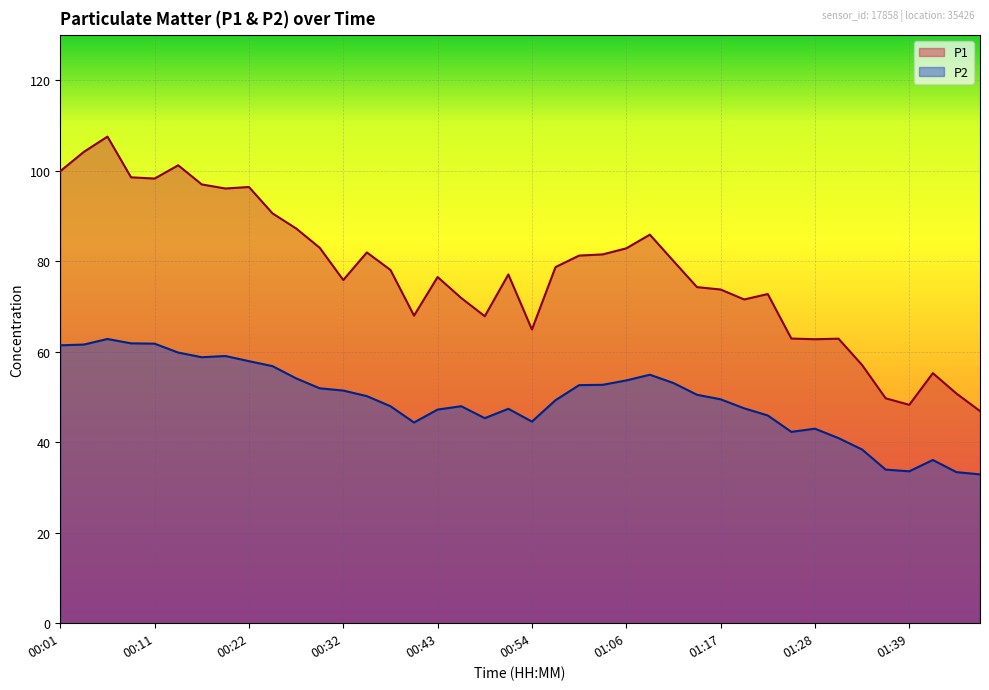

Where is P2 nearest to the value 47?

00:43